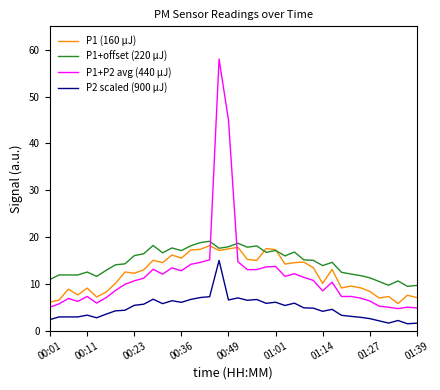

What is the minimum value shown in the chart?

1.5